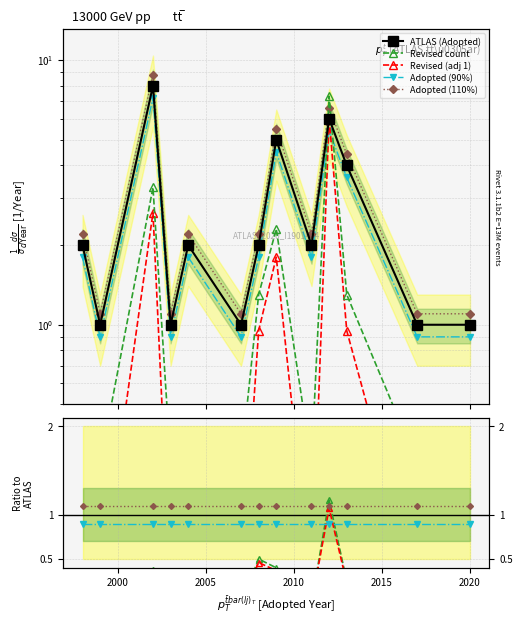

True or false: Adopted (90%) has more than 1 interior local peaks.

False